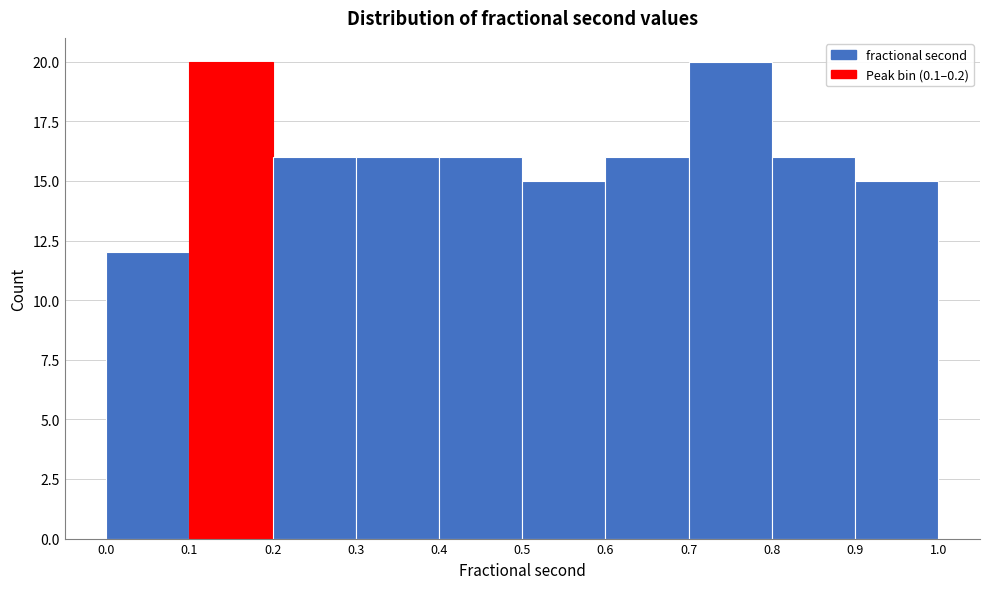

Reading left to right, transcribe this chart: for each bar, give the range it covers on the x-axis and its height. The values are not printed on the chart, so give them approximately, as read against the axis.

0.0 to 0.1: 12
0.1 to 0.2: 20
0.2 to 0.3: 16
0.3 to 0.4: 16
0.4 to 0.5: 16
0.5 to 0.6: 15
0.6 to 0.7: 16
0.7 to 0.8: 20
0.8 to 0.9: 16
0.9 to 1.0: 15